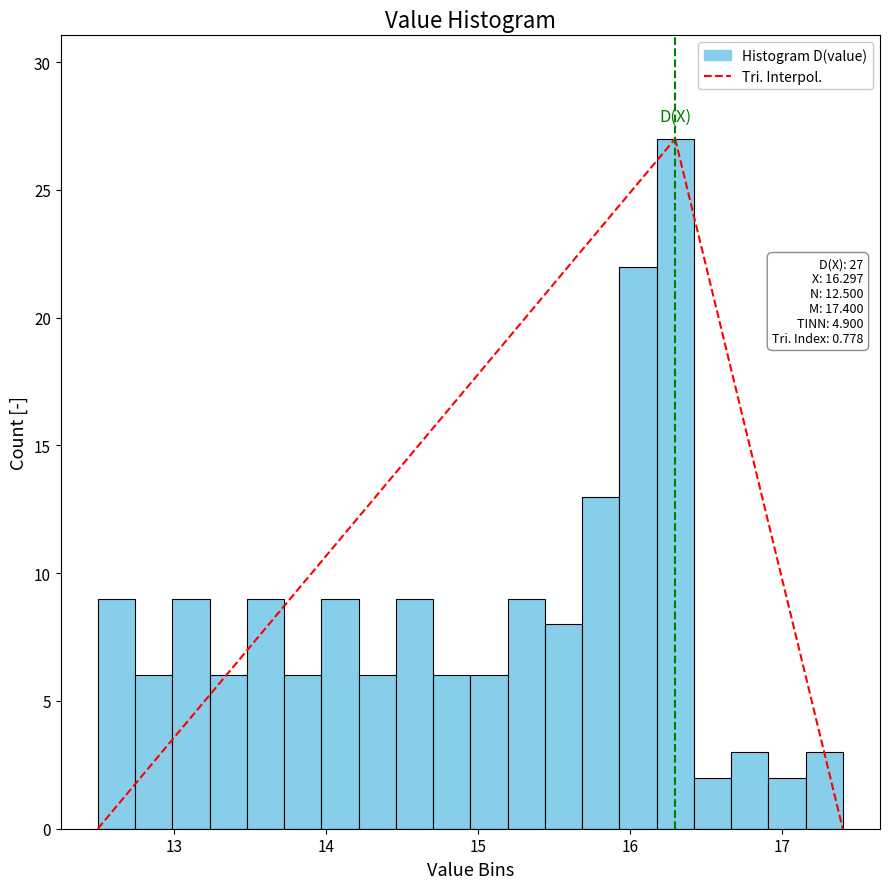

Read against the x-axis, roughly where is the centre of the tallest bar?

16.3